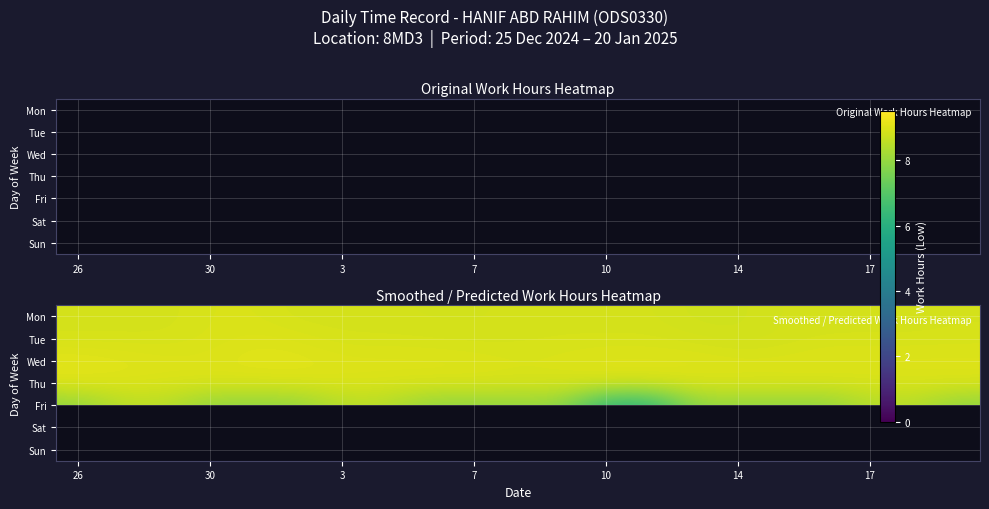

Is it true that Mon equals 4.9 at 26?

False